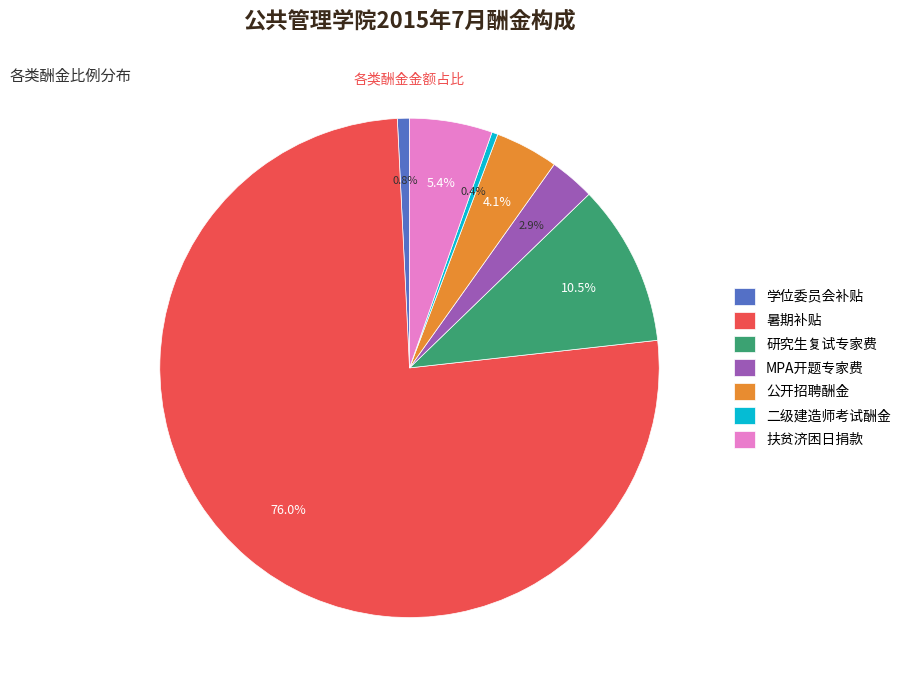

What is the largest slice in the pie chart?

暑期补贴